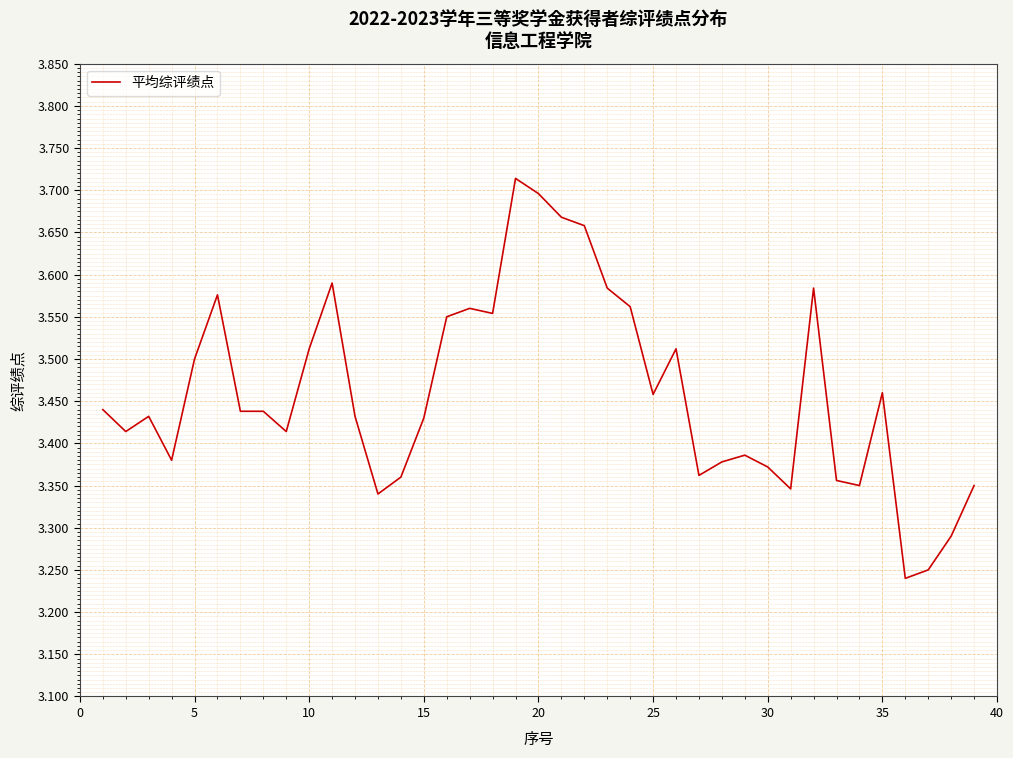

Between 5 and 20, which is larger?

20